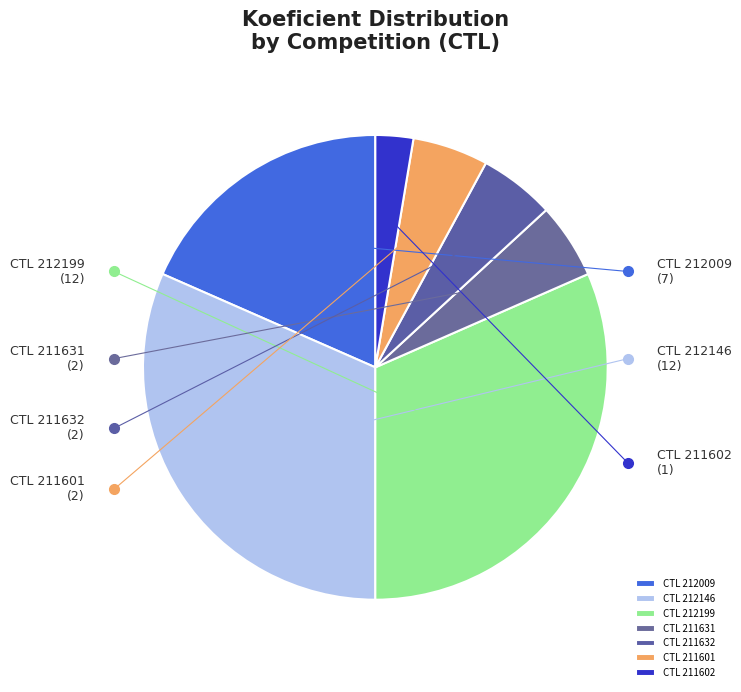

How many slices are in this pie chart?

7